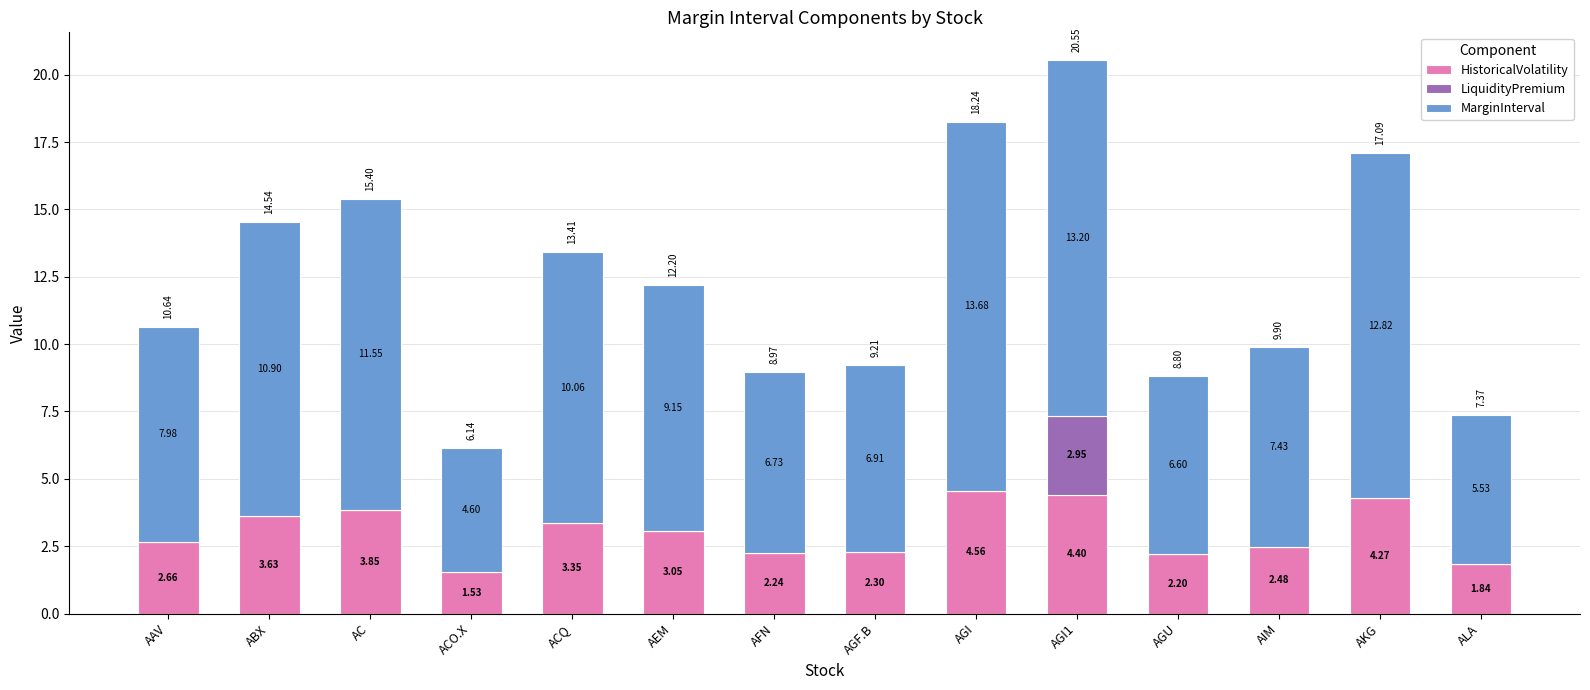

What are all the series names shown in the legend?

HistoricalVolatility, LiquidityPremium, MarginInterval